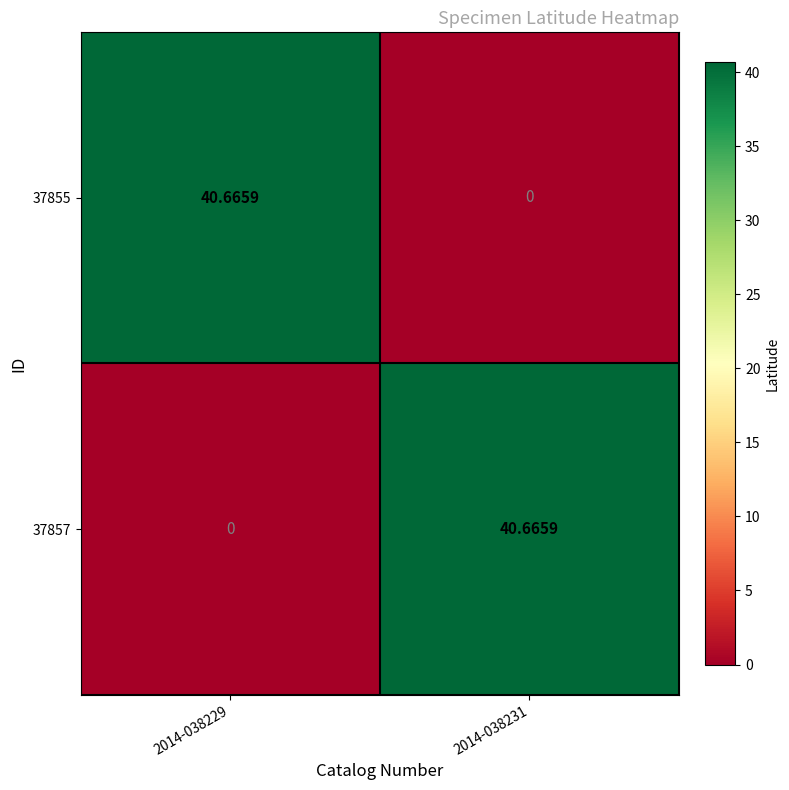

Is the value of 37857 at 2014-038231 greater than the value of 37855 at 2014-038231?

Yes